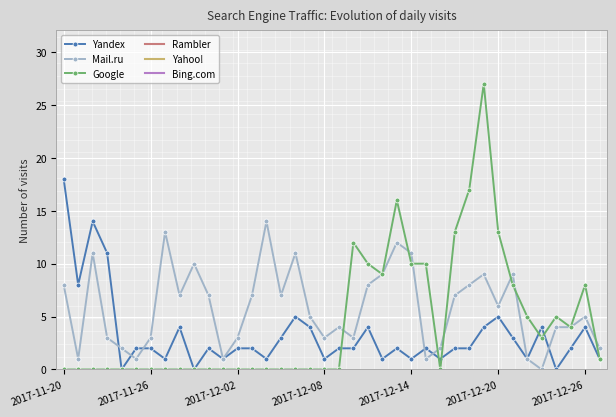

Reading left to right, what are all the values shown in this chart?

Yandex: 18	8	14	11	0	2	2	1	4	0	2	1	2	2	1	3	5	4	1	2	2	4	1	2	1	2	1	2	2	4	5	3	1	4	0	2	4	1
Mail.ru: 8	1	11	3	2	1	3	13	7	10	7	1	3	7	14	7	11	5	3	4	3	8	9	12	11	1	2	7	8	9	6	9	1	0	4	4	5	2
Google: 0	0	0	0	0	0	0	0	0	0	0	0	0	0	0	0	0	0	0	0	12	10	9	16	10	10	0	13	17	27	13	8	5	3	5	4	8	1